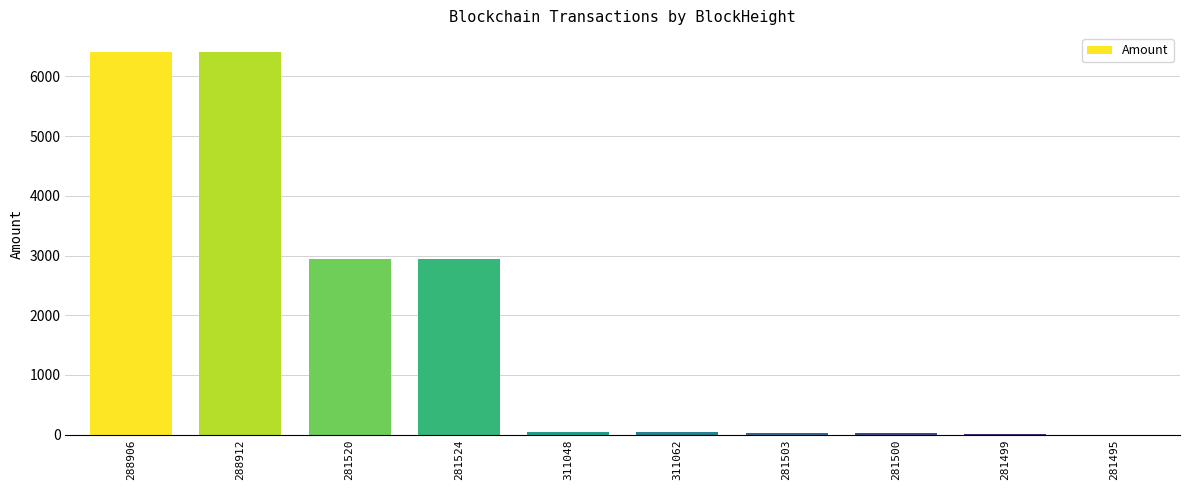

What is the change in value from 311048 to 281500?

-30.2